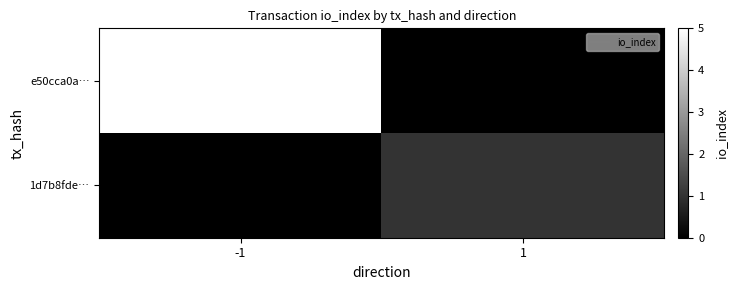

Between -1 and 1, which is larger?

1